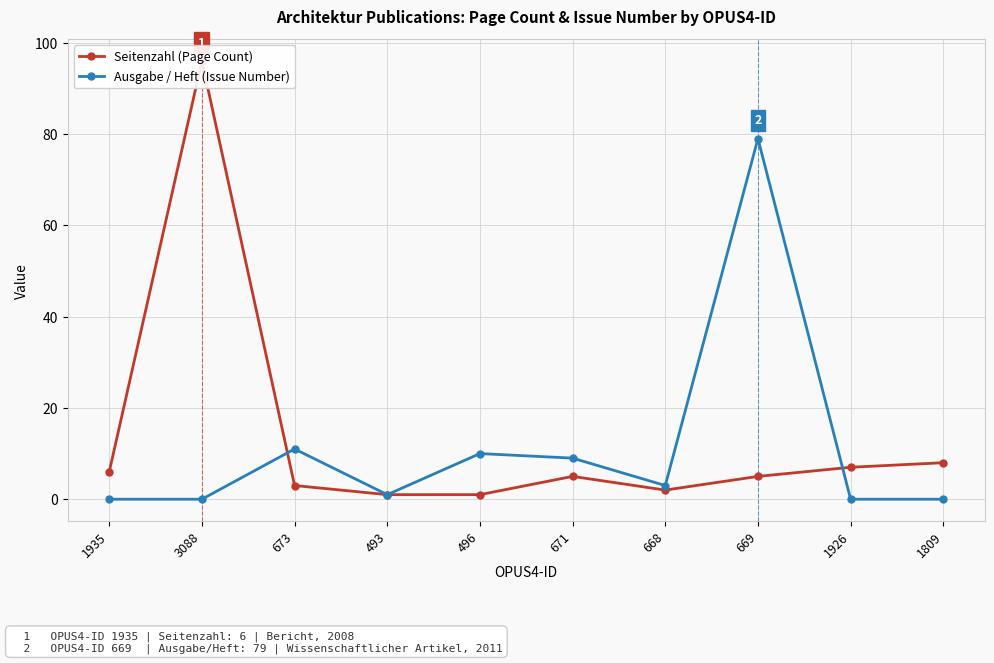

True or false: Seitenzahl (Page Count) has a value of 10 at 1926.

False